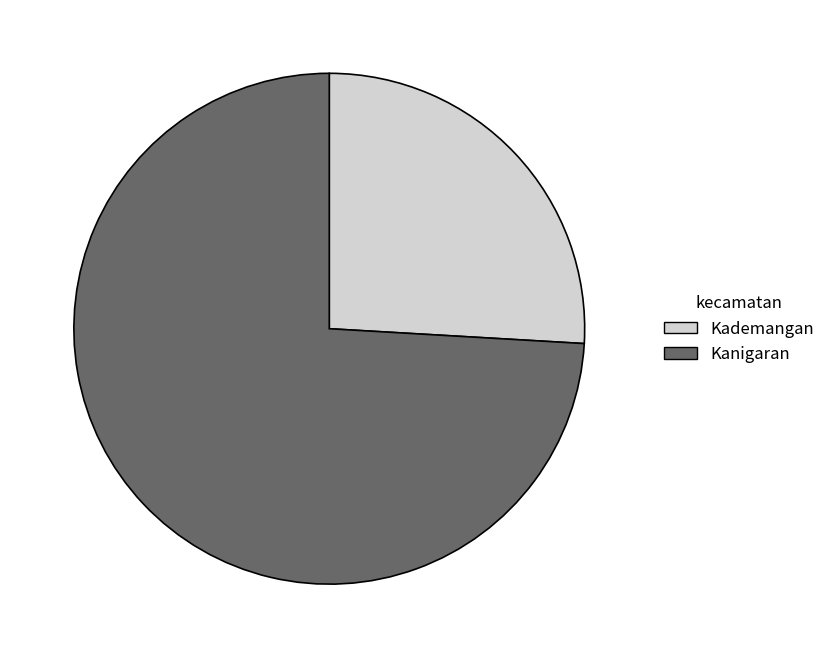

Is it true that Kanigaran is 66% of the pie?

False